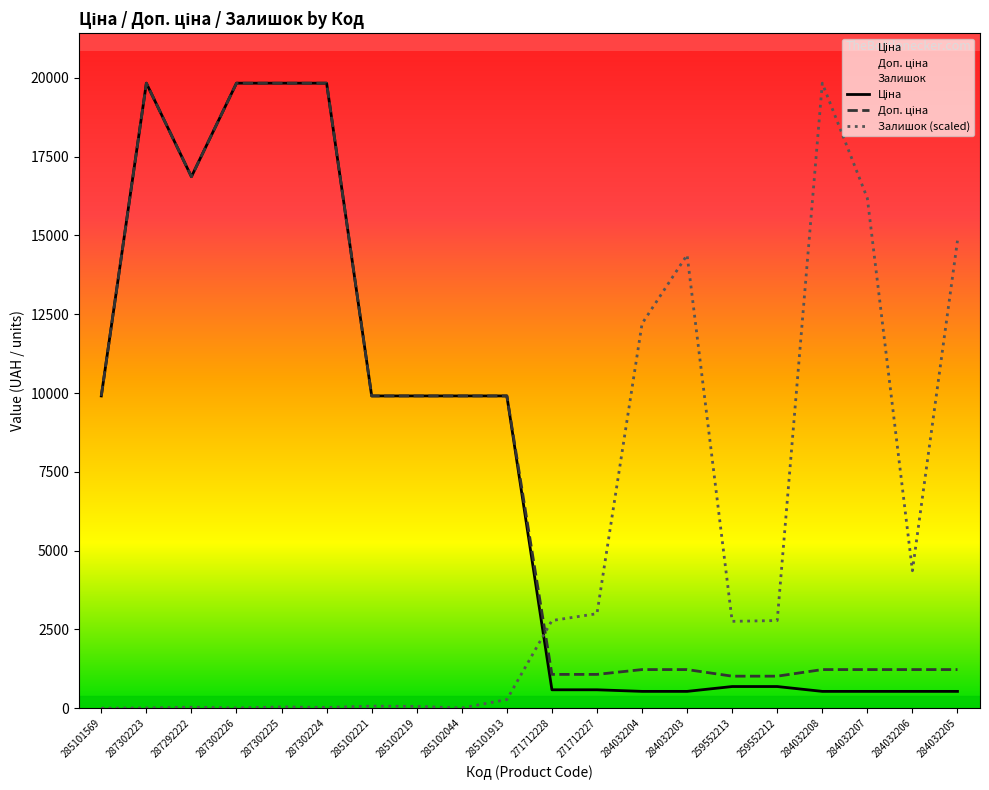

Which series has the largest total across all categories?

Доп. ціна